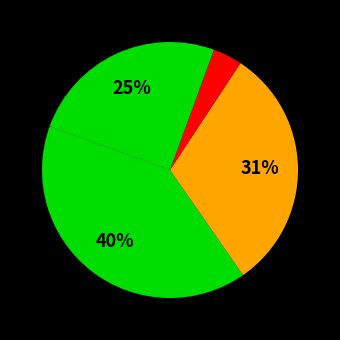

How many segments does this pie chart have?

4